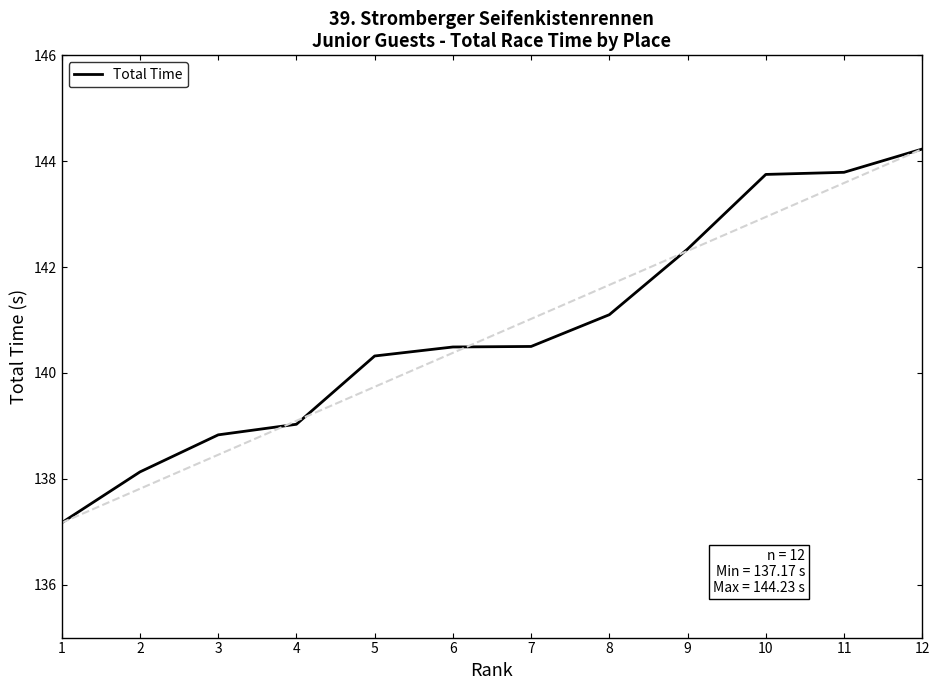

The chart shows a value of 143.8 at 11. True or false?

True